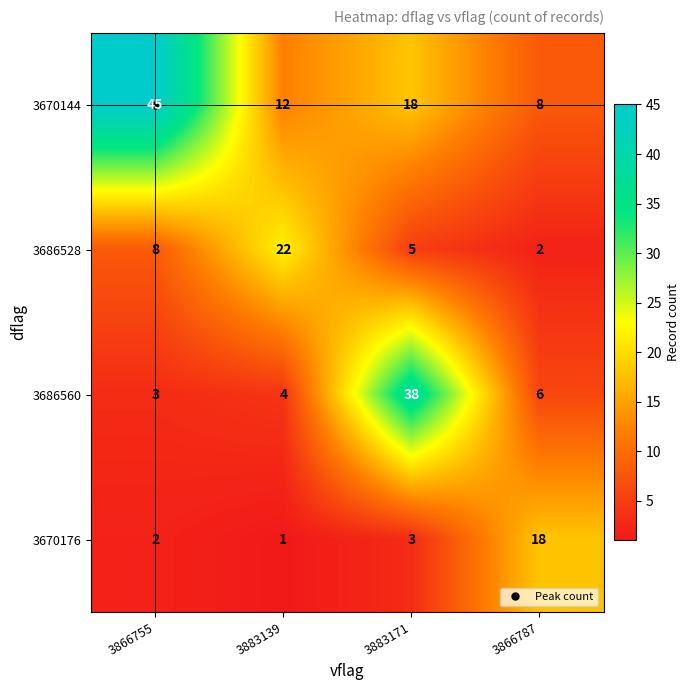

Is it true that 3686560 equals 3 at 3866755?

True